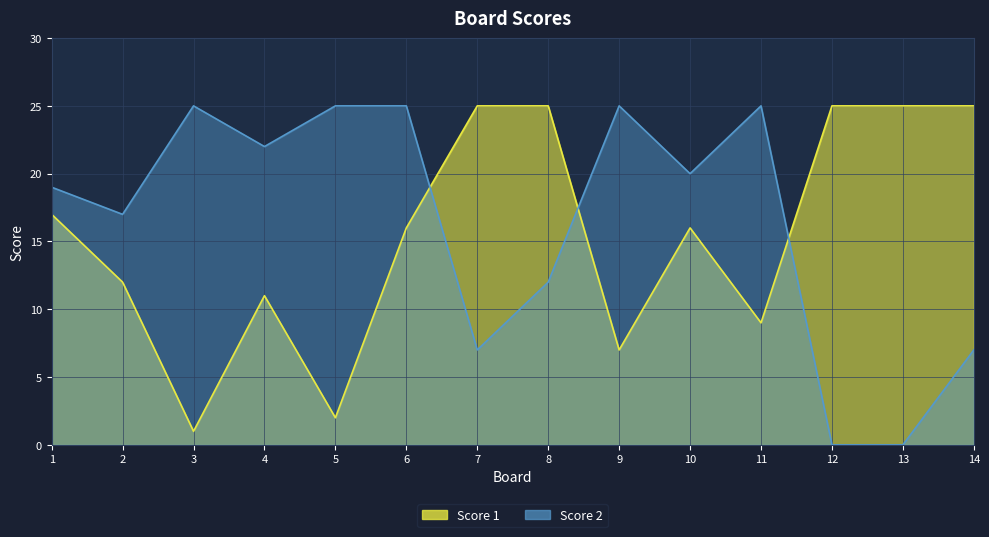

Rank the series at 4 from highest to lowest value.

Score 2, Score 1